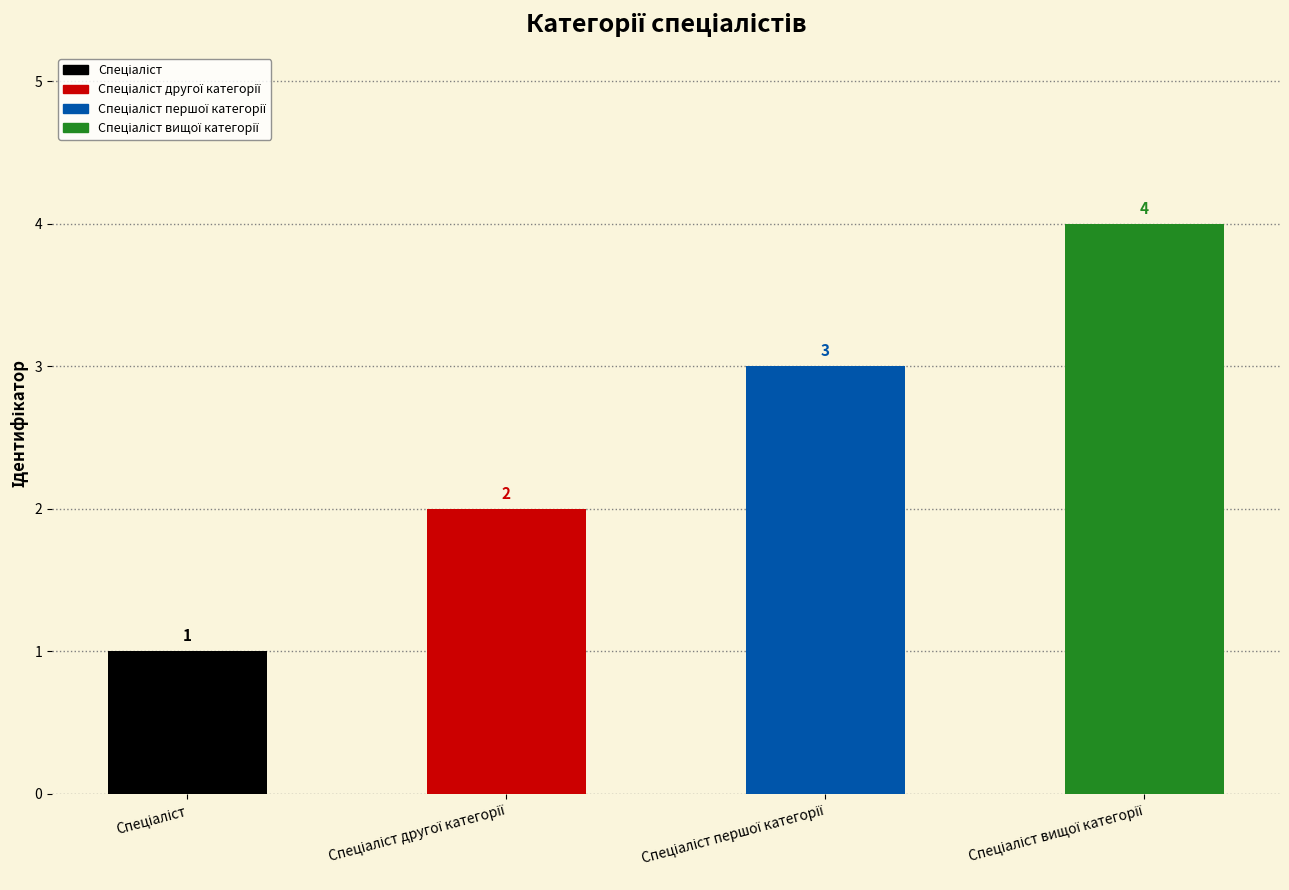

What is the ratio of the value at Спеціаліст to the value at Спеціаліст вищої категорії?

0.2